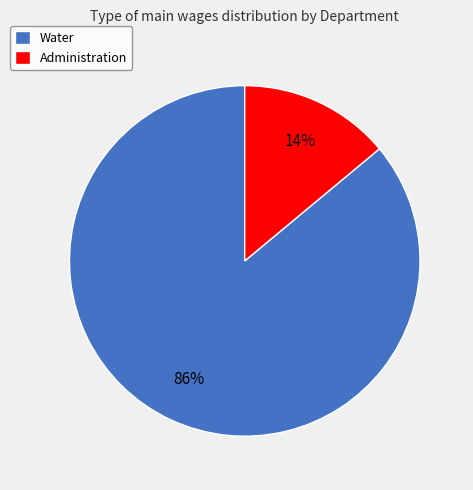

To the nearest percent, what portion does Water represent?

86%